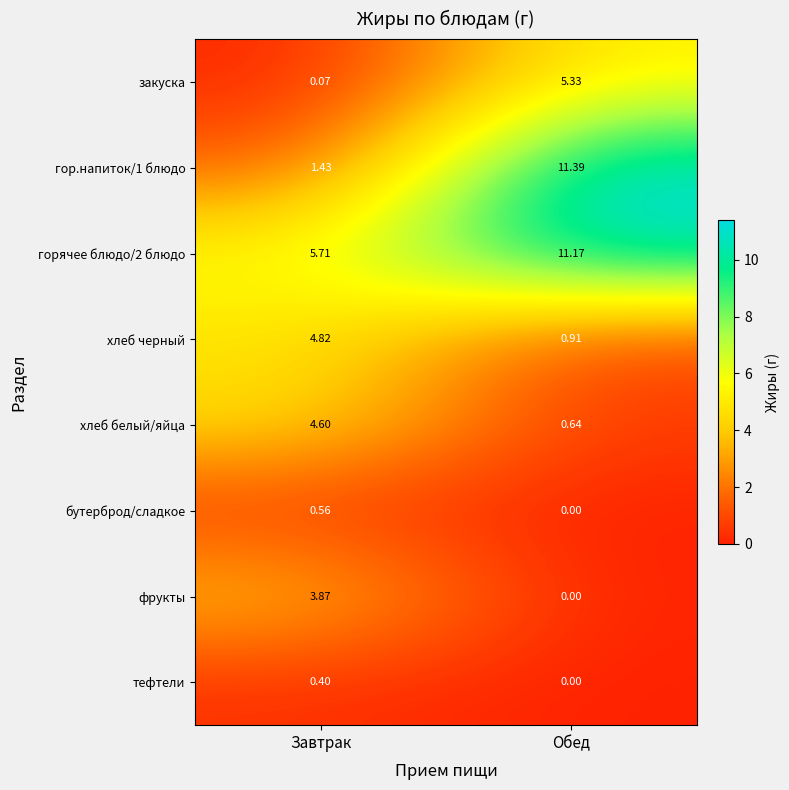

At how many categories does at least one series exceed 5?

2